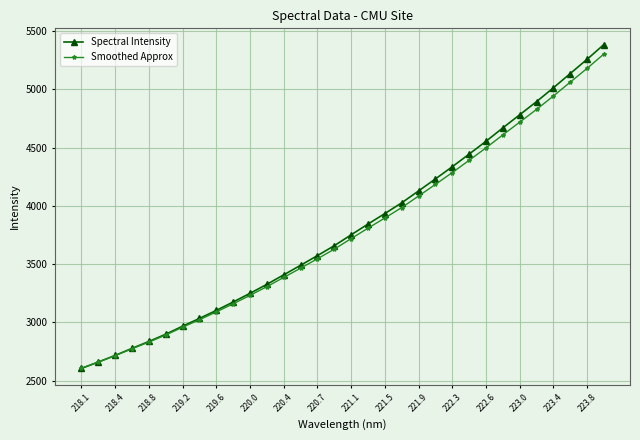

What is the highest value of the Smoothed Approx series?

5302.1